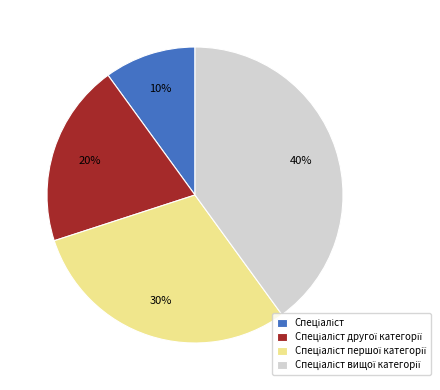

Does any single category account for the majority?

No